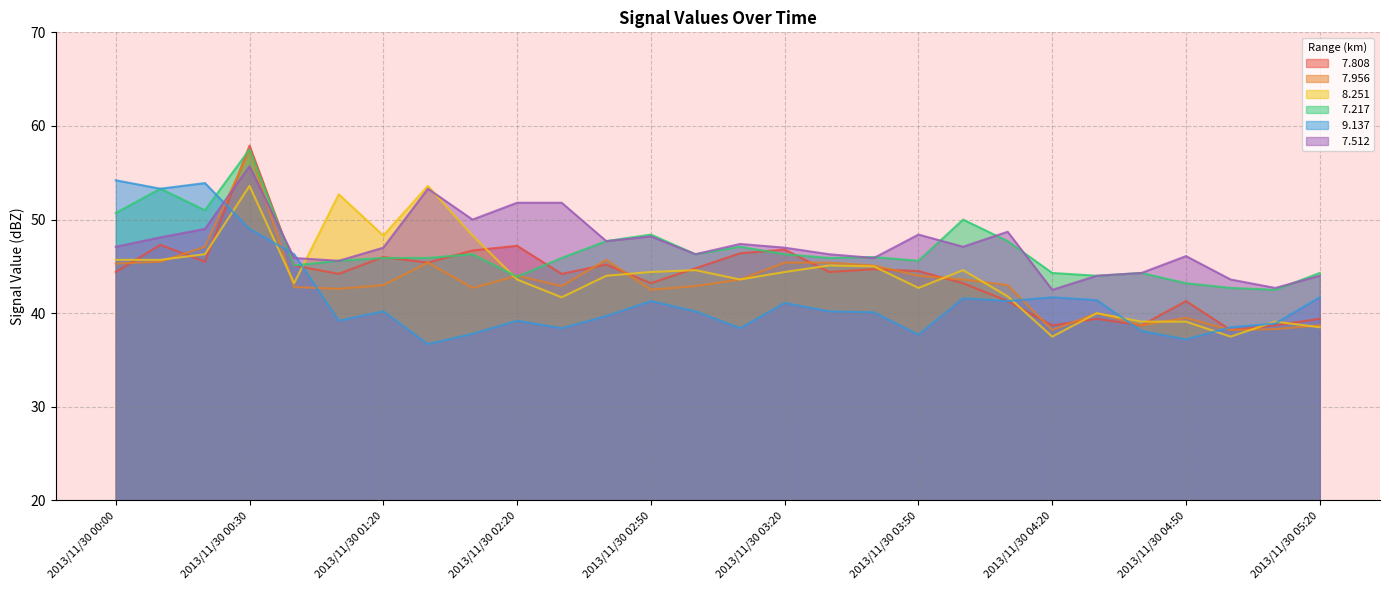

True or false:   7.217 and   9.137 cross at least once.

True